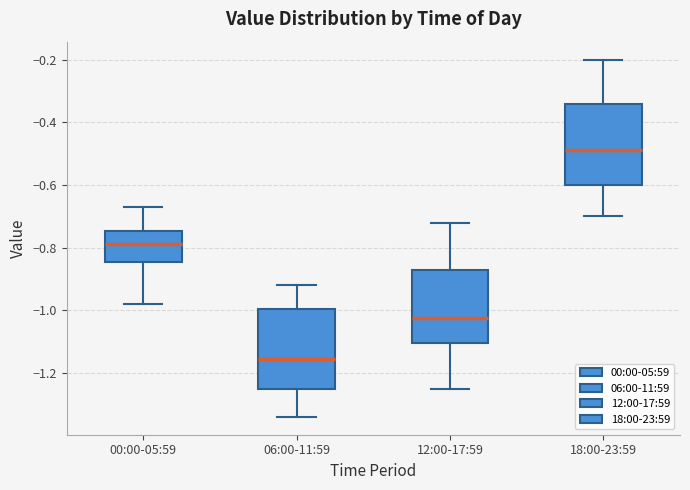

Reading left to right, read every box against the y-axis: the position of its median line, the range the box covers, and the ends of its whiskers. The values are not printed on the chart, so give them approximately, as read against the axis.

00:00-05:59: median -0.78, box -0.84 to -0.74, whiskers -0.98 to -0.66
06:00-11:59: median -1.16, box -1.26 to -1.00, whiskers -1.34 to -0.92
12:00-17:59: median -1.02, box -1.10 to -0.88, whiskers -1.24 to -0.72
18:00-23:59: median -0.48, box -0.60 to -0.34, whiskers -0.70 to -0.20